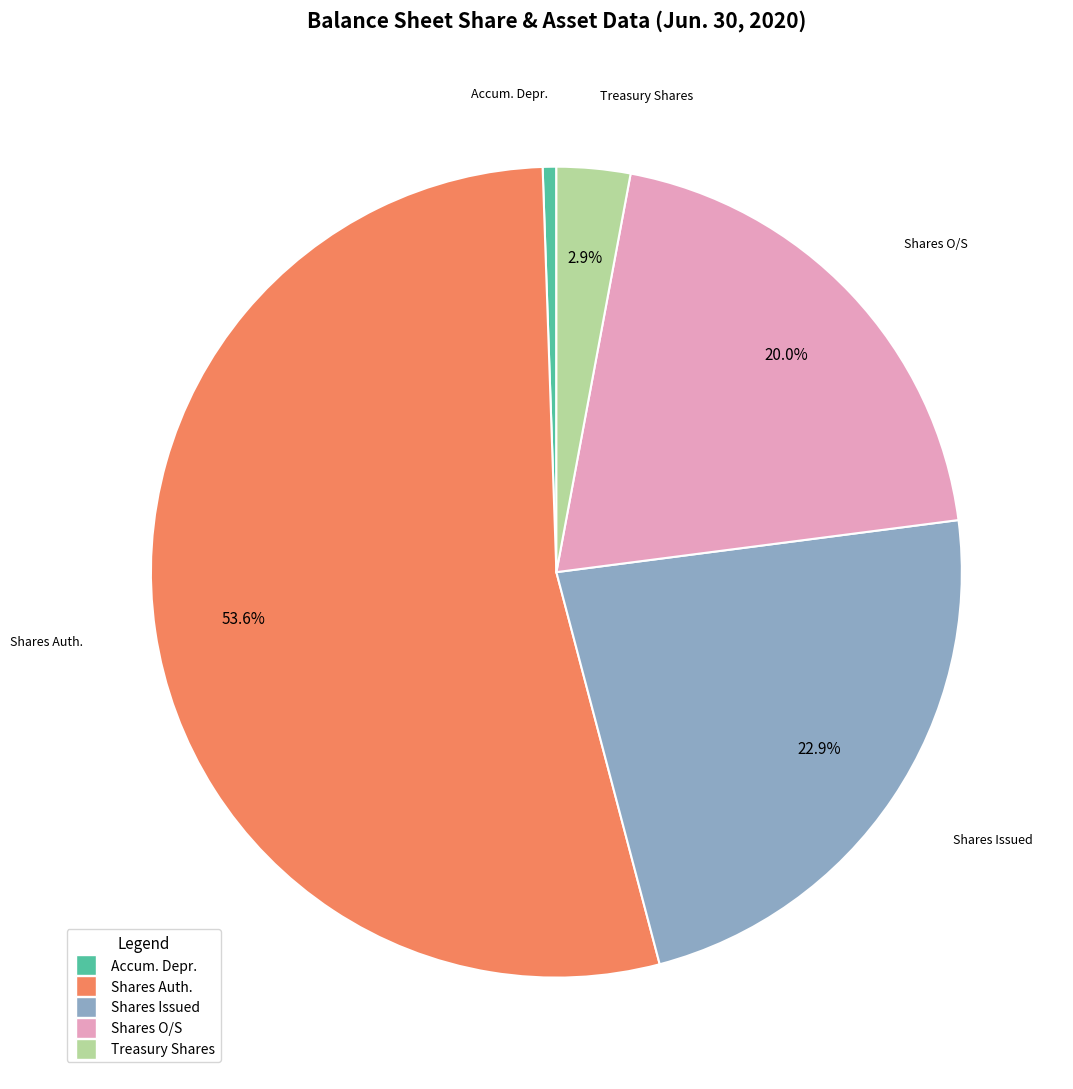

Is there a majority slice in this chart?

Yes